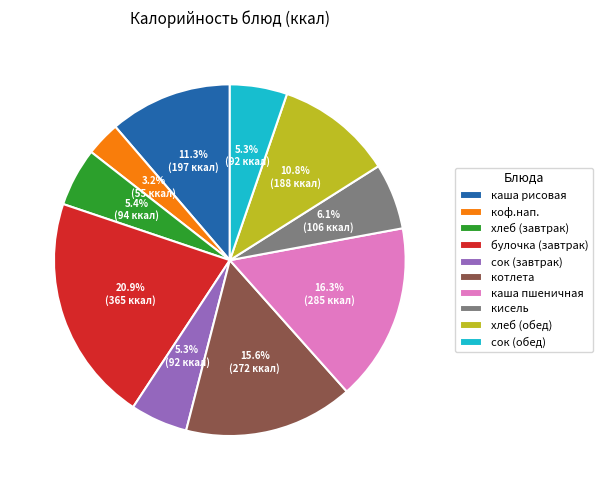

How many segments does this pie chart have?

10